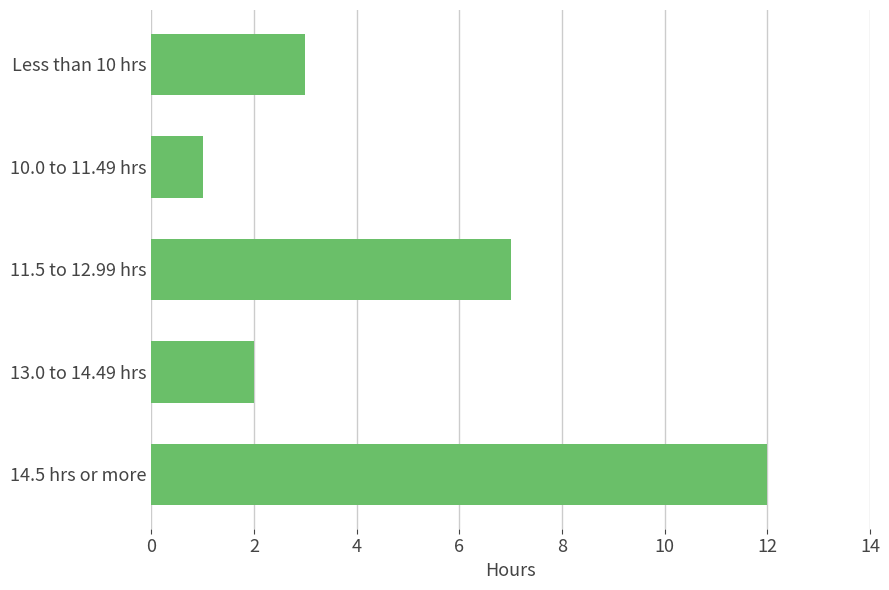

List the labels in order of value, largest first.

14.5 hrs or more, 11.5 to 12.99 hrs, Less than 10 hrs, 13.0 to 14.49 hrs, 10.0 to 11.49 hrs